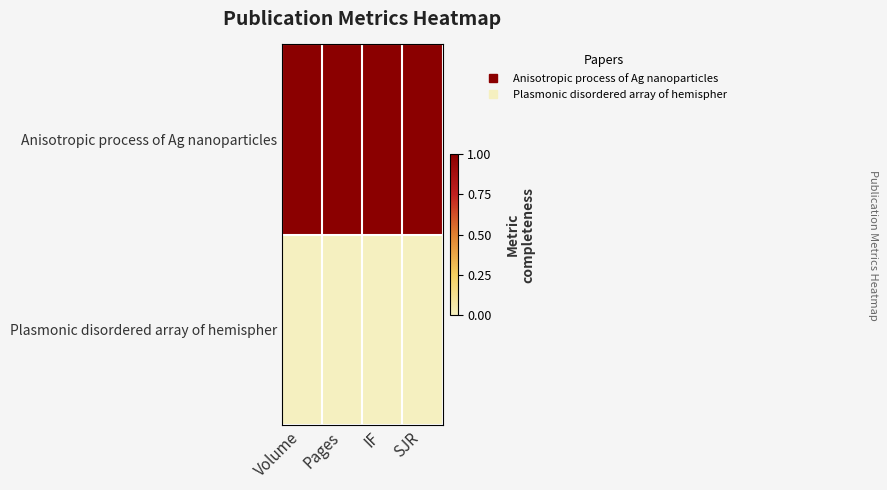

Reading left to right, transcribe all the data shown in this chart.

Anisotropic process of Ag nanoparticles: Volume=1	Pages=1	IF=1	SJR=1
Plasmonic disordered array of hemispher: Volume=0	Pages=0	IF=0	SJR=0